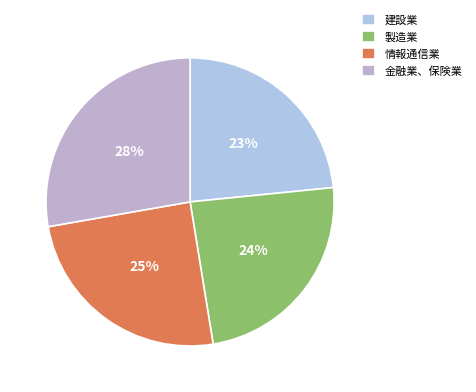

How many slices are in this pie chart?

4